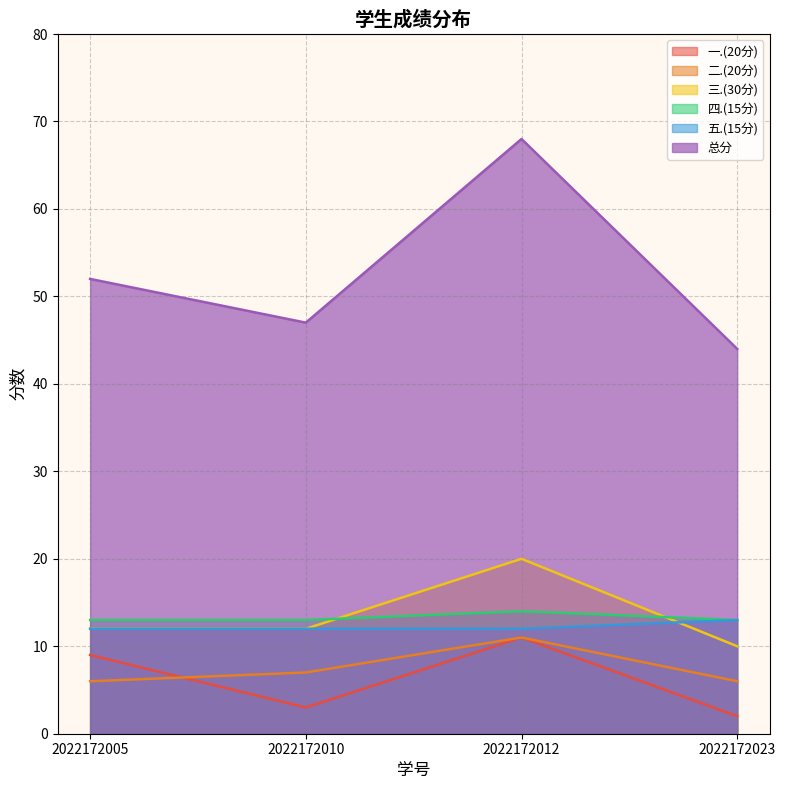

How many lines are shown in the chart?

6